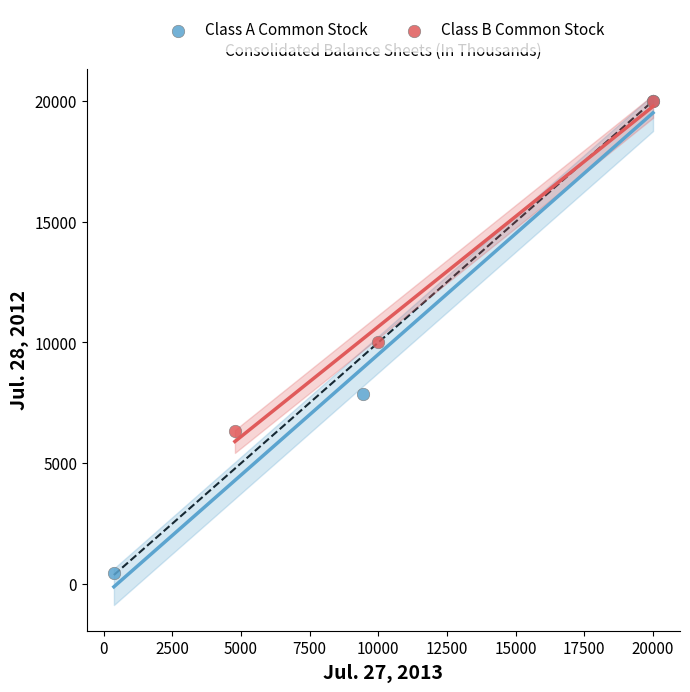

Which series has the widest spread of Y values?

Class A Common Stock